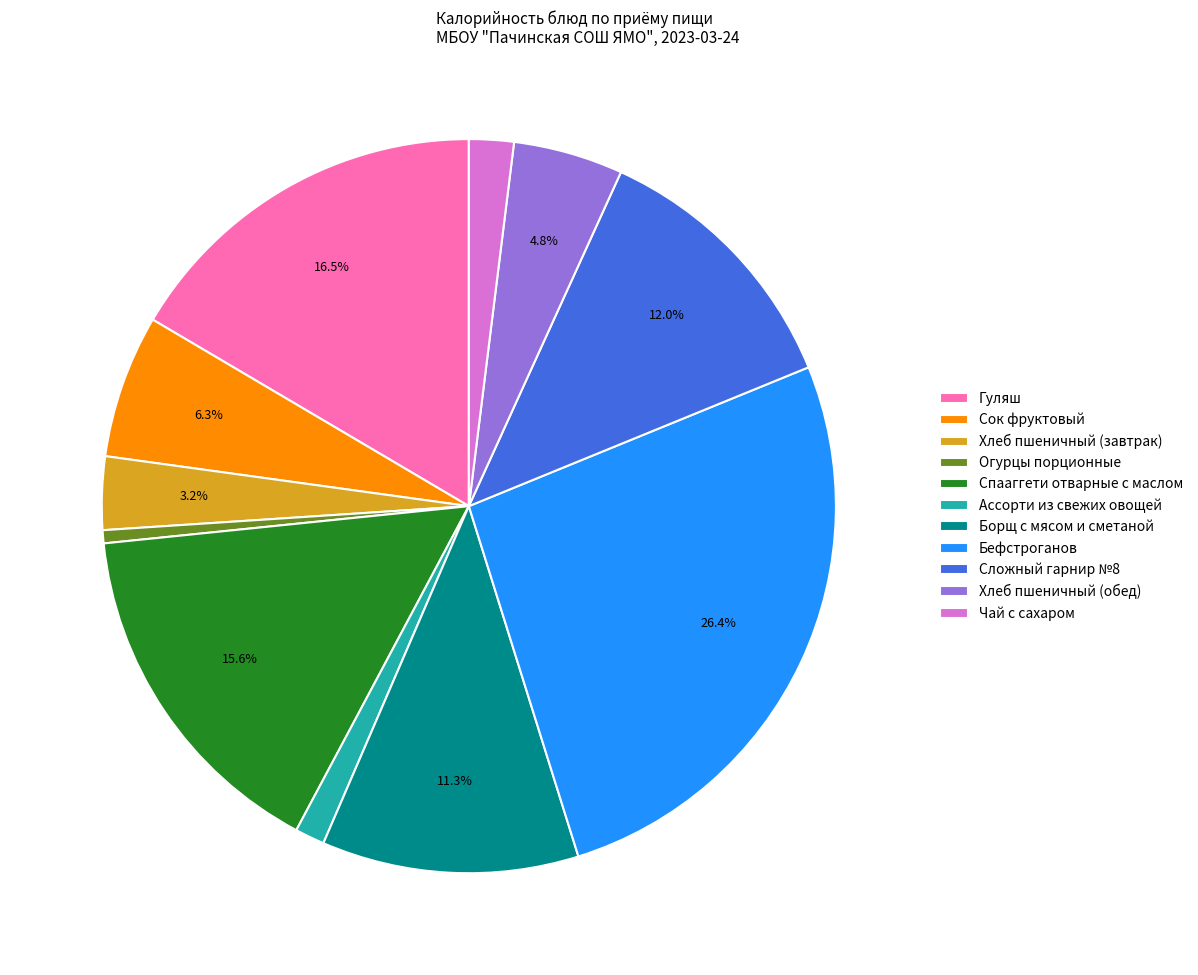

To the nearest percent, what portion does Хлеб пшеничный (завтрак) represent?

3%